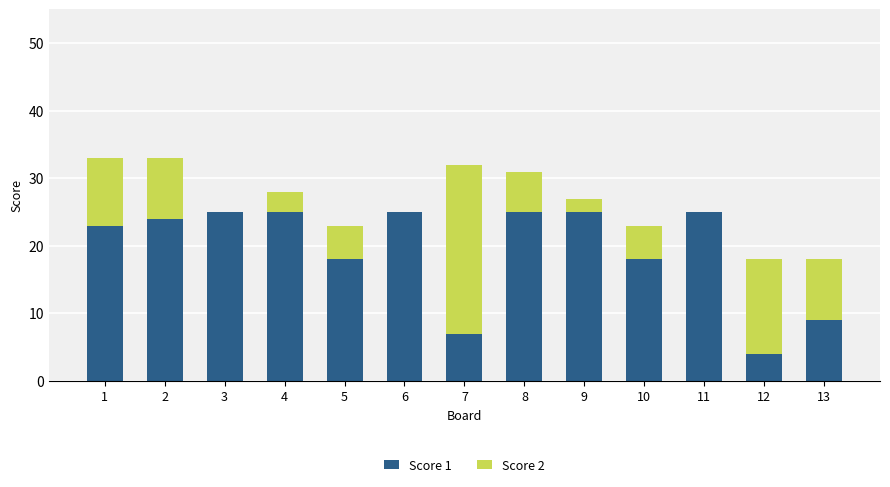

How many categories are shown in the chart?

13